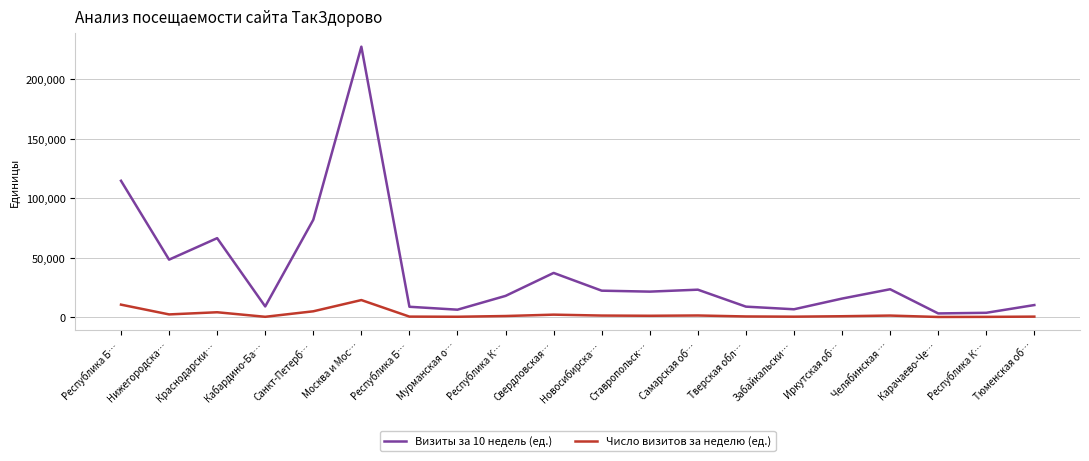

Between Нижегородска… and Республика К…, which is larger?

Нижегородска…